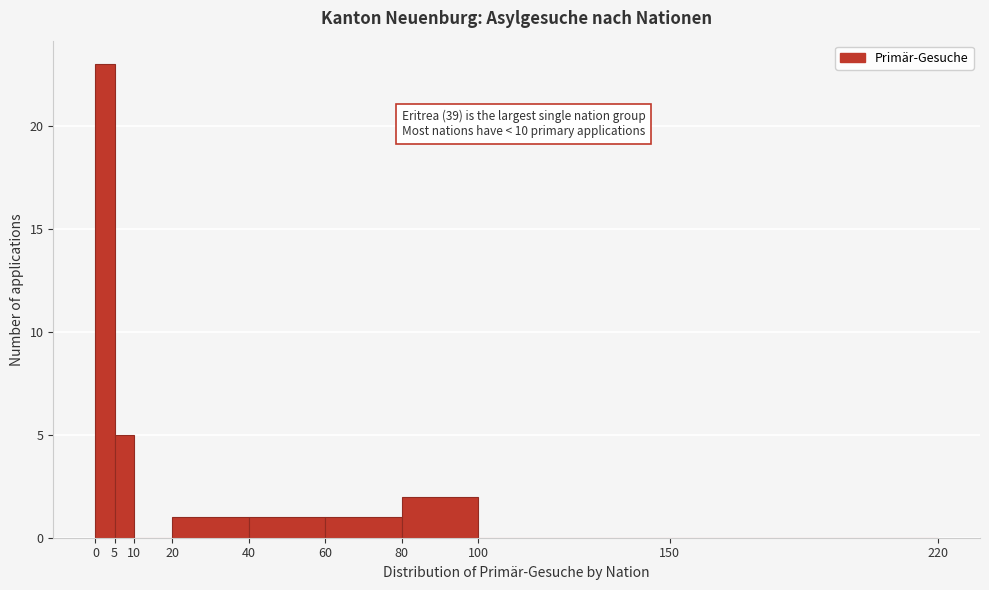

Which range on the x-axis has the tallest bar?

0 to 5